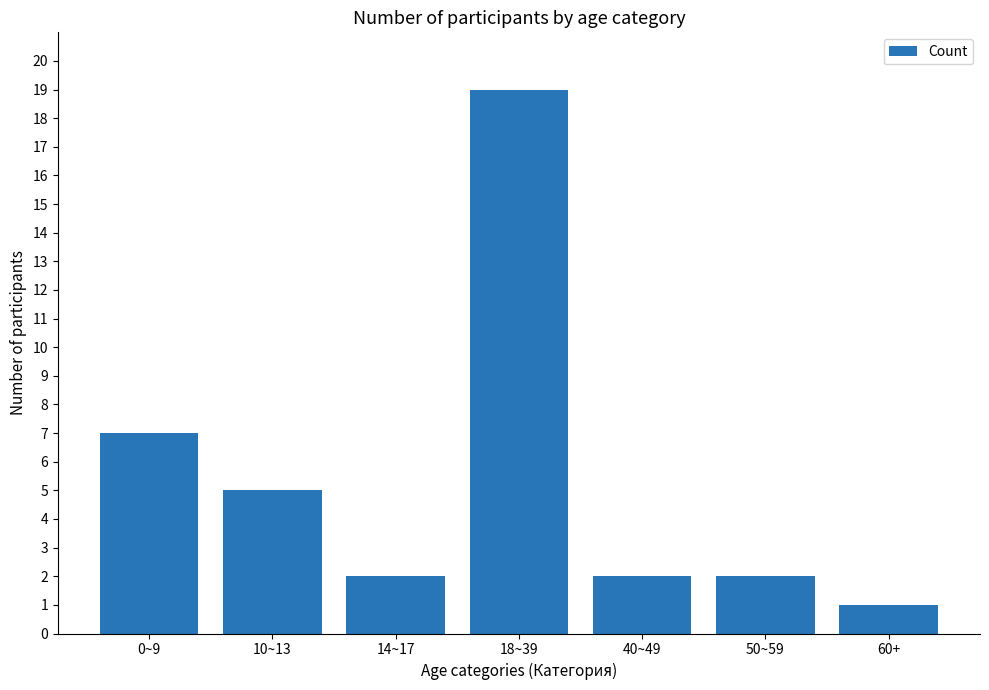

True or false: the data shows 1 at 40~49.

False